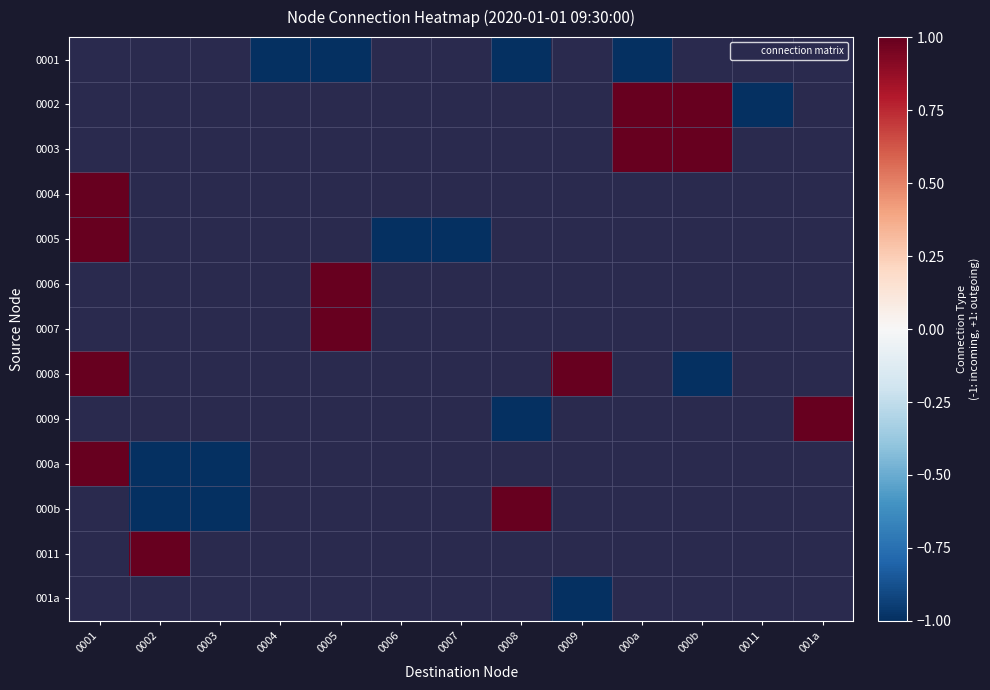

What is the greatest value displayed?

1.0